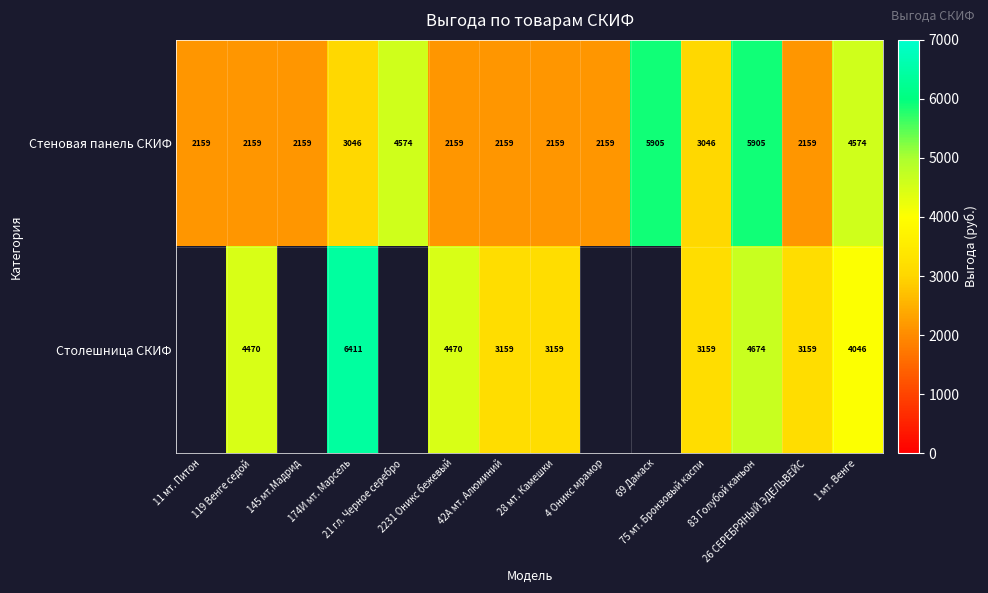

What is the smallest value displayed?

2159.0